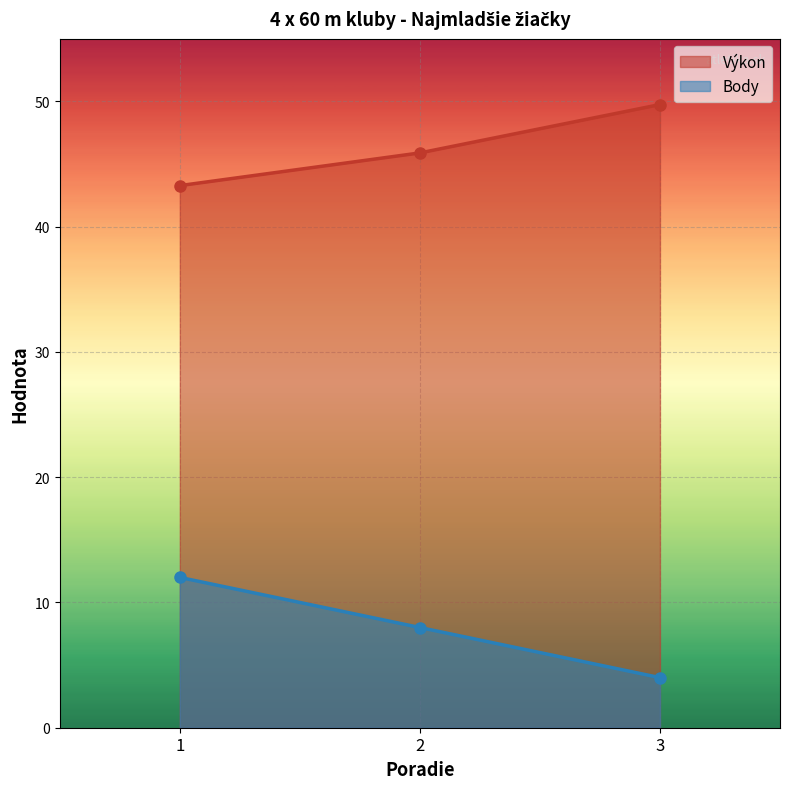

What is the greatest value displayed?

49.8